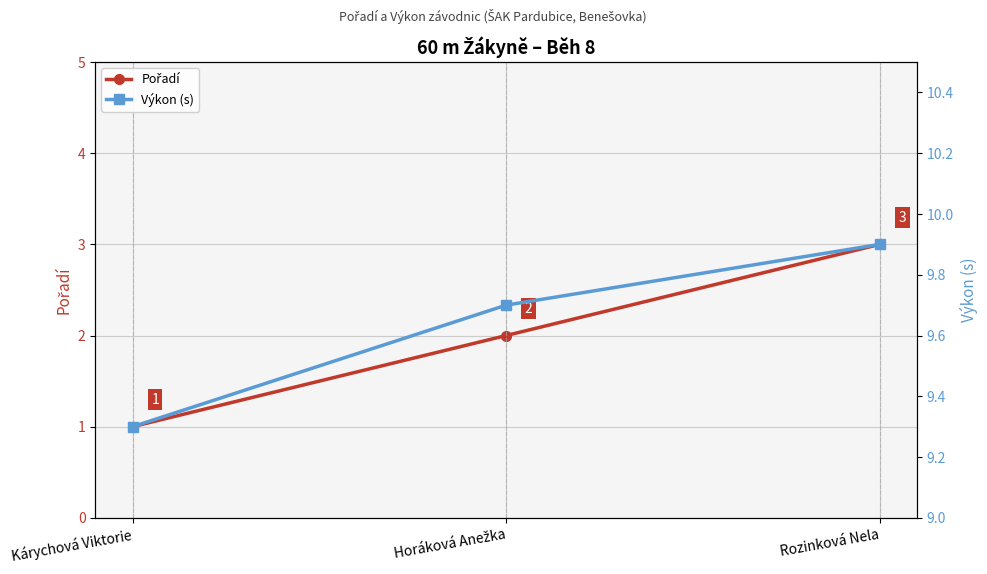

At which label does Pořadí first exceed 2?

Rozinková Nela